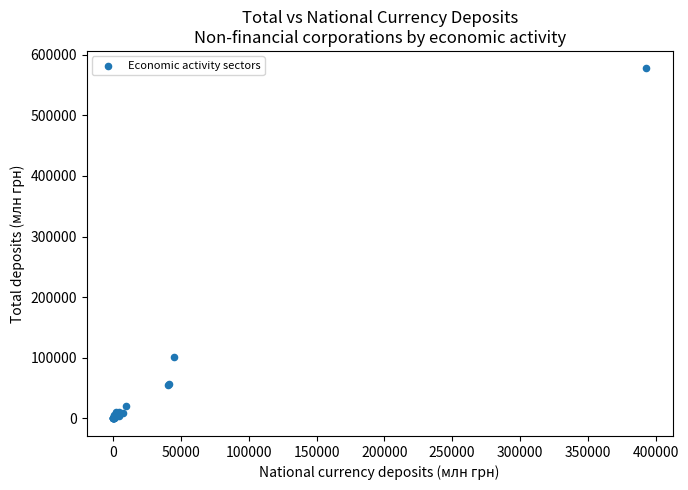

What Y value in the scatter plot is closest to 288594?

101742.8